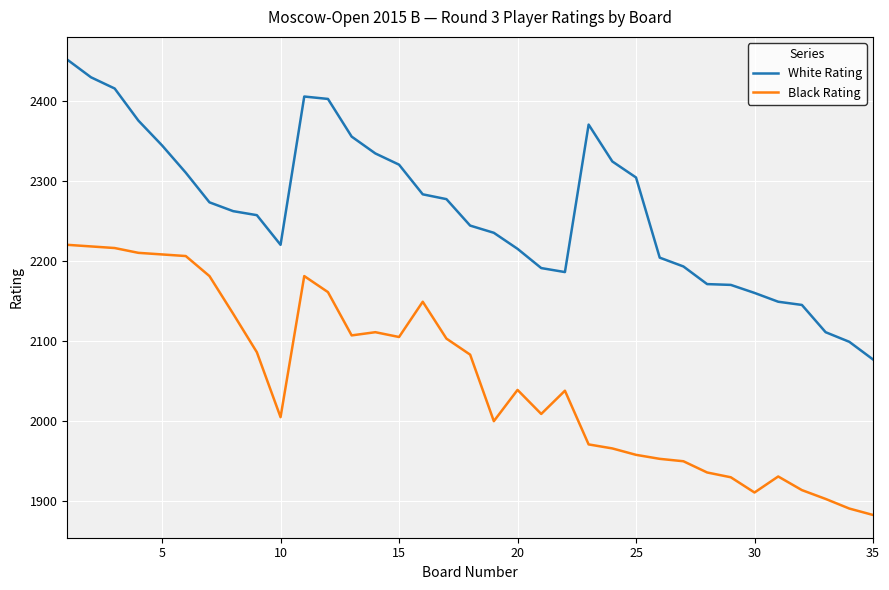

Which series has the widest spread of values?

White Rating